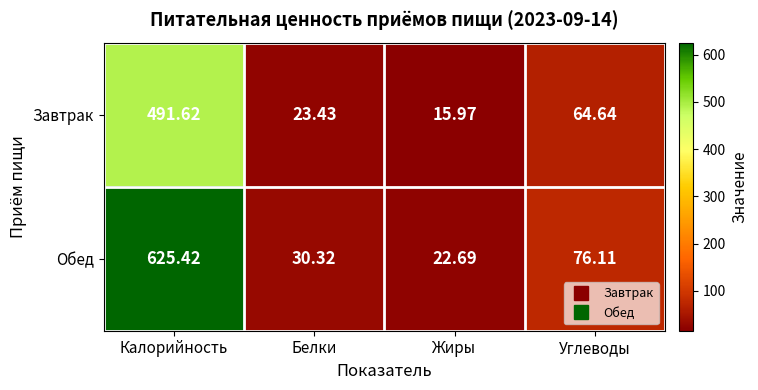

Between Белки and Жиры, which series saw the biggest shift?

Обед